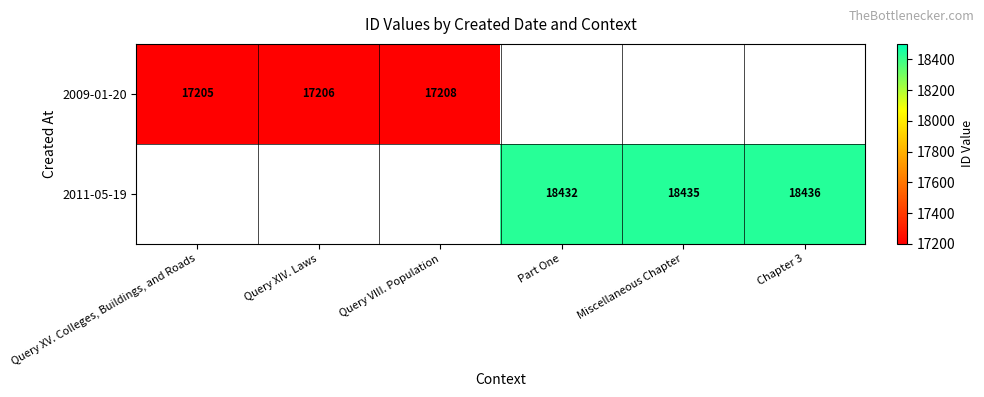

True or false: 2009-01-20 has a value of 17208 at Query VIII. Population.

True